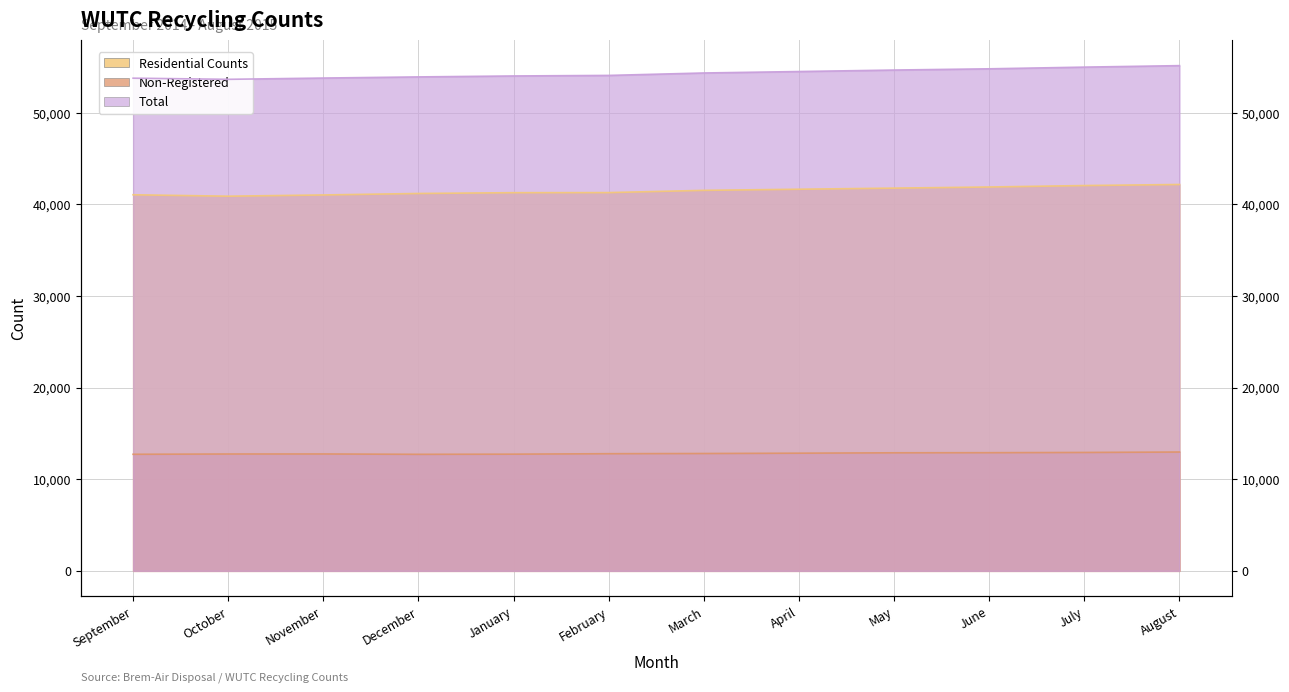

What is the label of the 5th point from the right?

April